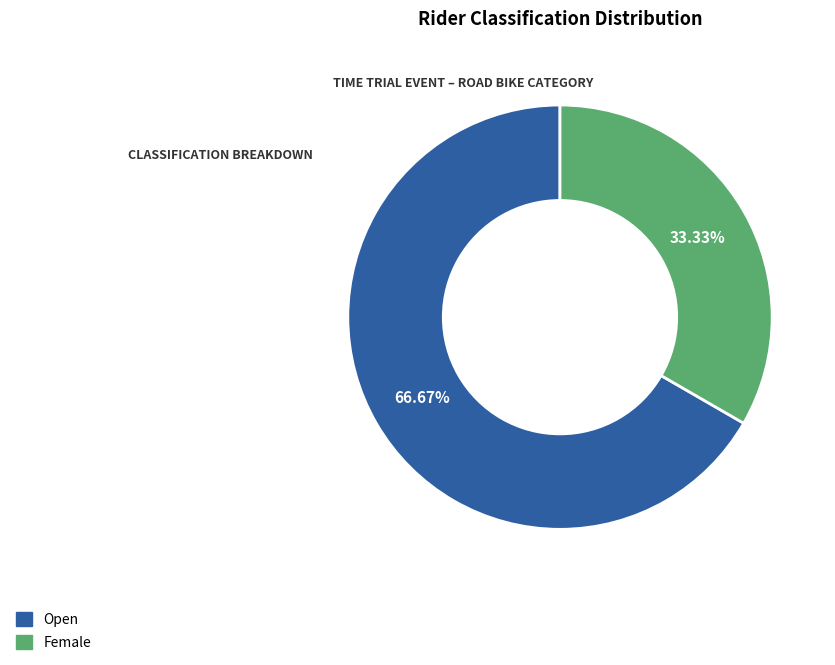

True or false: Open accounts for 67% of the total.

True